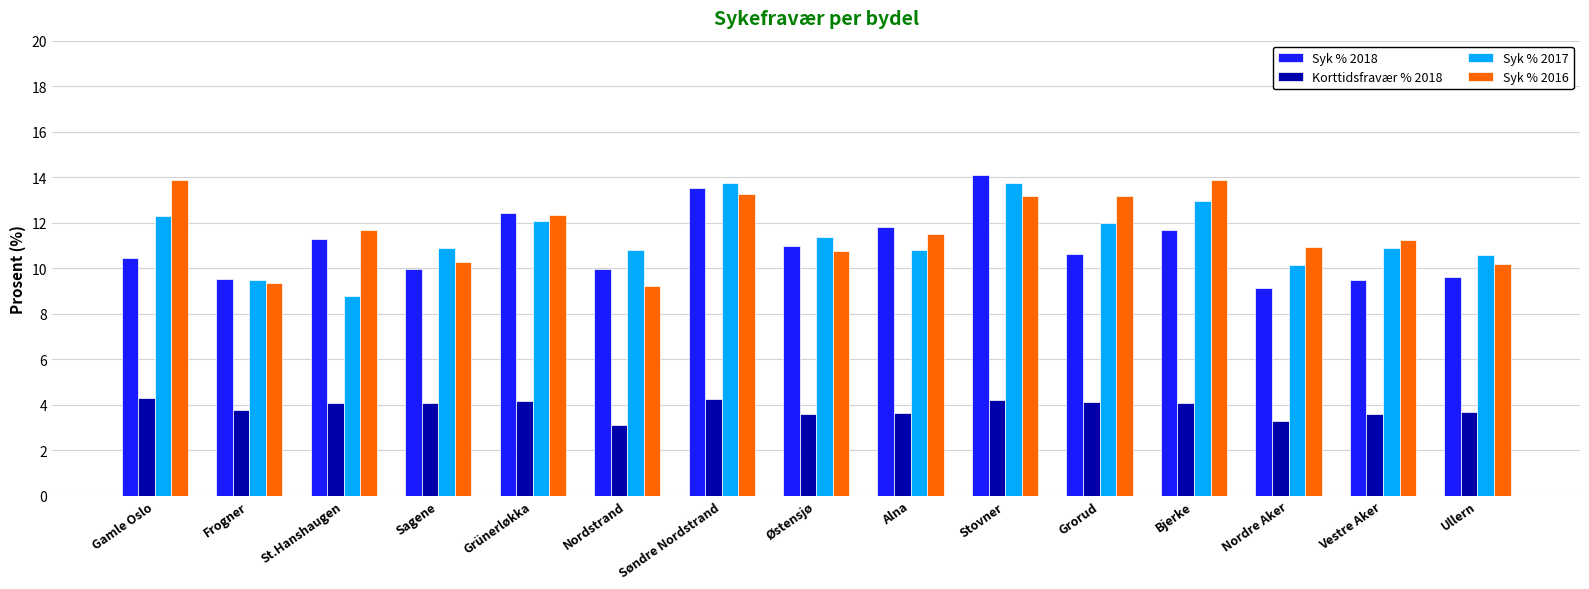

What is the spread (max minus min) of values at Frogner?

5.8